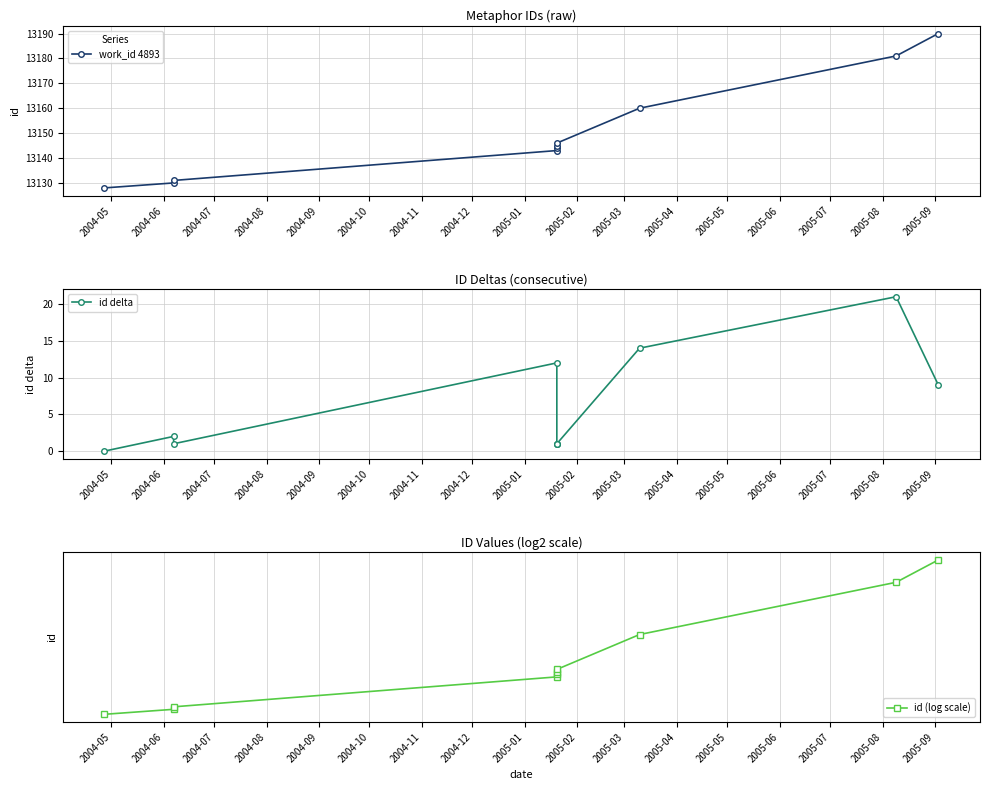

True or false: work_id 4893 and id (log scale) intersect in this chart.

False